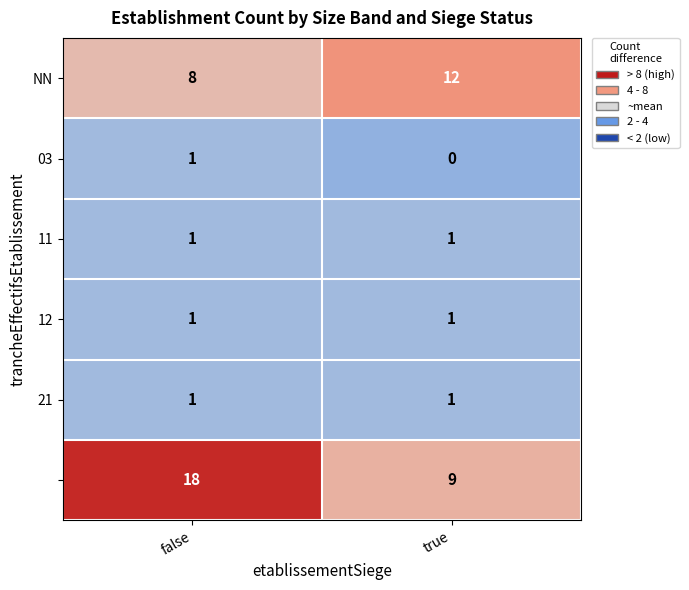

What is the difference between the highest and lowest values at false?

17